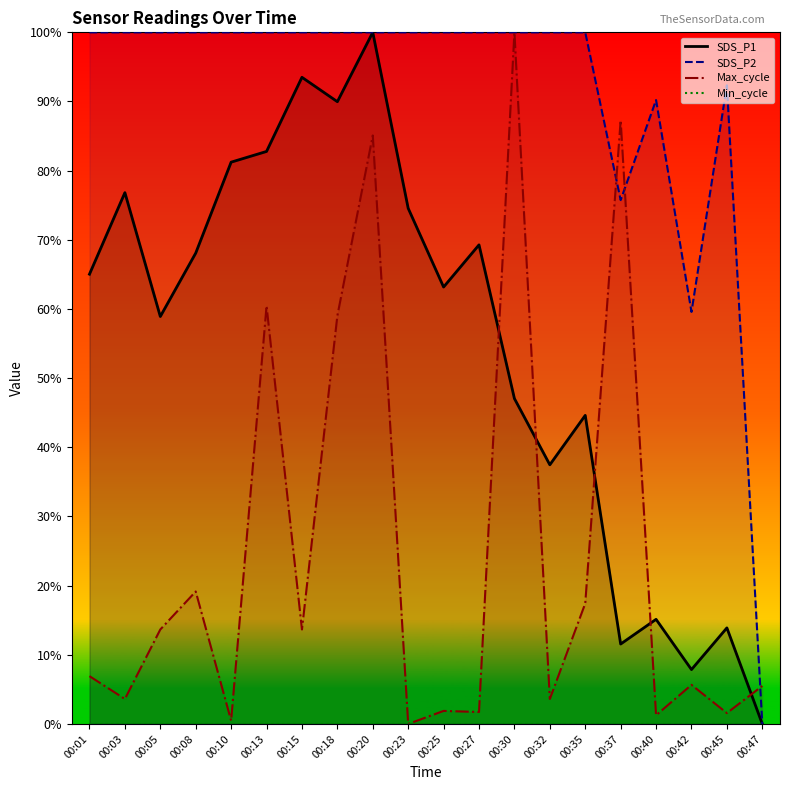

True or false: SDS_P1 and Min_cycle intersect in this chart.

False